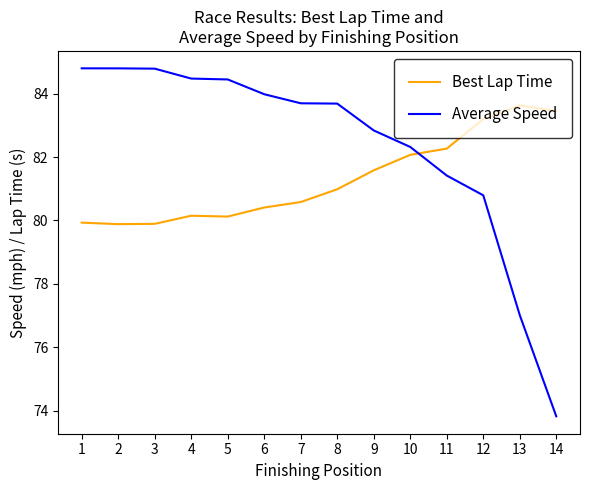

List the series in order of their overall mean, highest first.

Average Speed, Best Lap Time